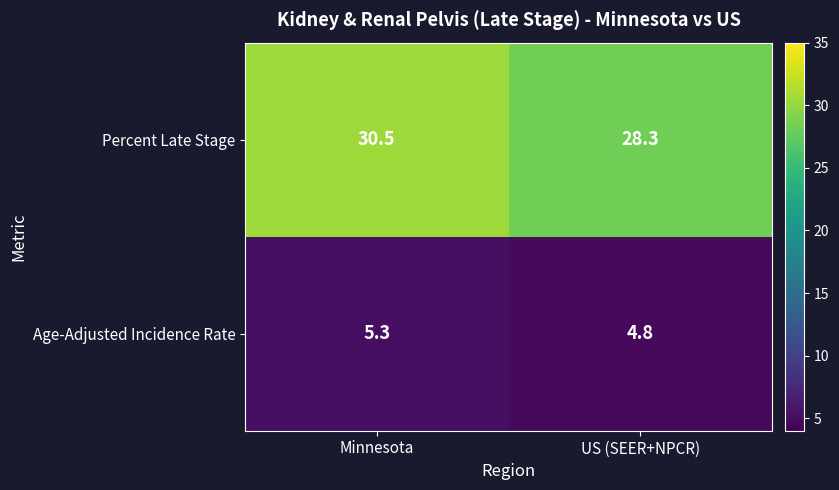

What is the maximum value shown in the chart?

30.5